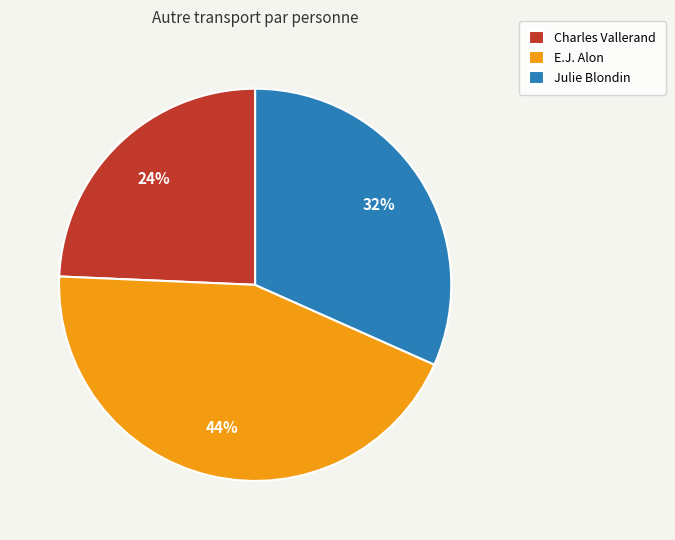

To the nearest percent, what percentage of the pie is Charles Vallerand?

24%